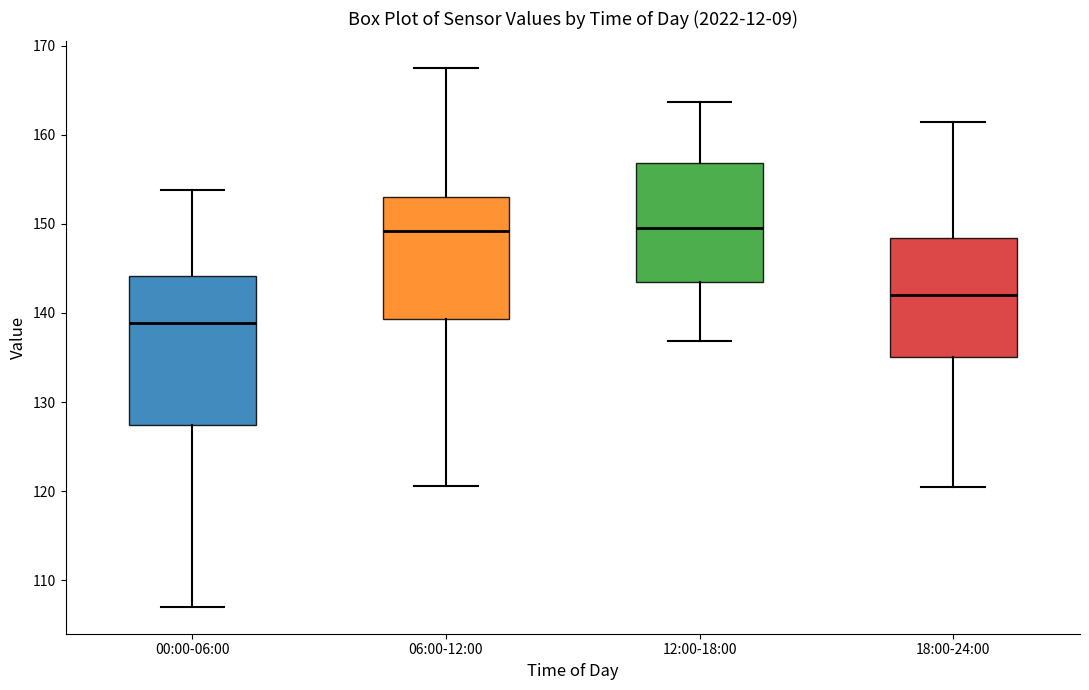

Reading left to right, read every box against the y-axis: the position of its median line, the range the box covers, and the ends of its whiskers. The values are not printed on the chart, so give them approximately, as read against the axis.

00:00-06:00: median 139, box 127 to 144, whiskers 107 to 154
06:00-12:00: median 149, box 139 to 153, whiskers 121 to 167
12:00-18:00: median 150, box 143 to 157, whiskers 137 to 164
18:00-24:00: median 142, box 135 to 148, whiskers 120 to 161